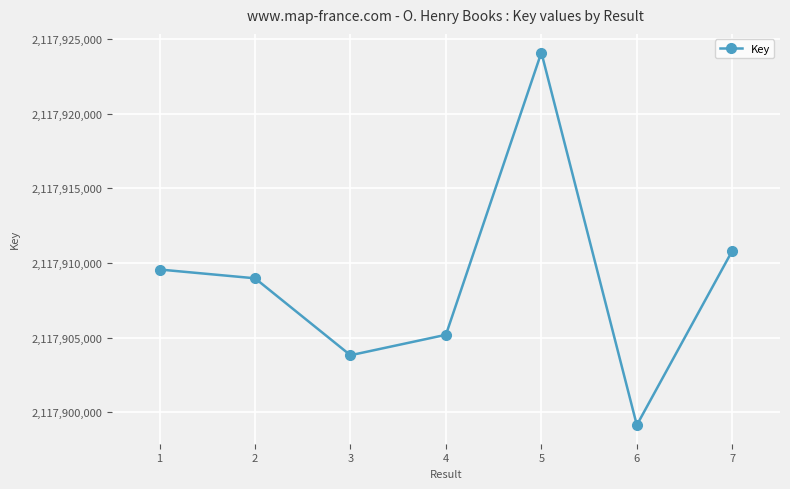

The chart shows a value of 2117908972 at 2. True or false?

True